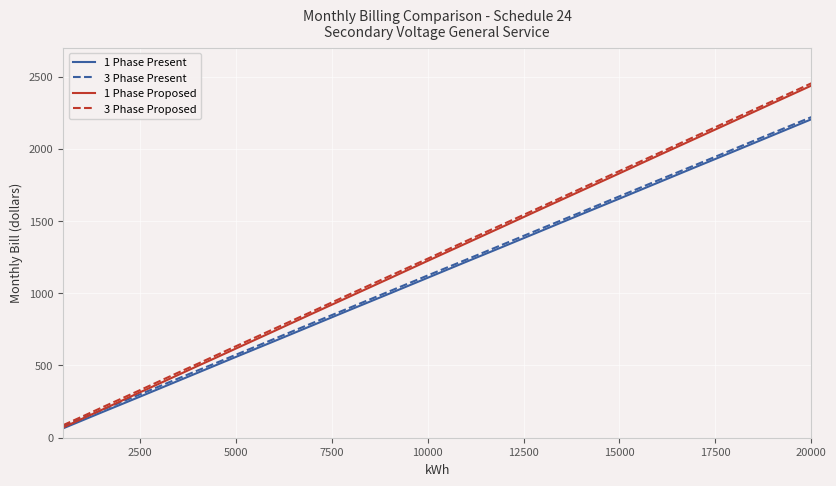

What is the minimum value shown in the chart?

65